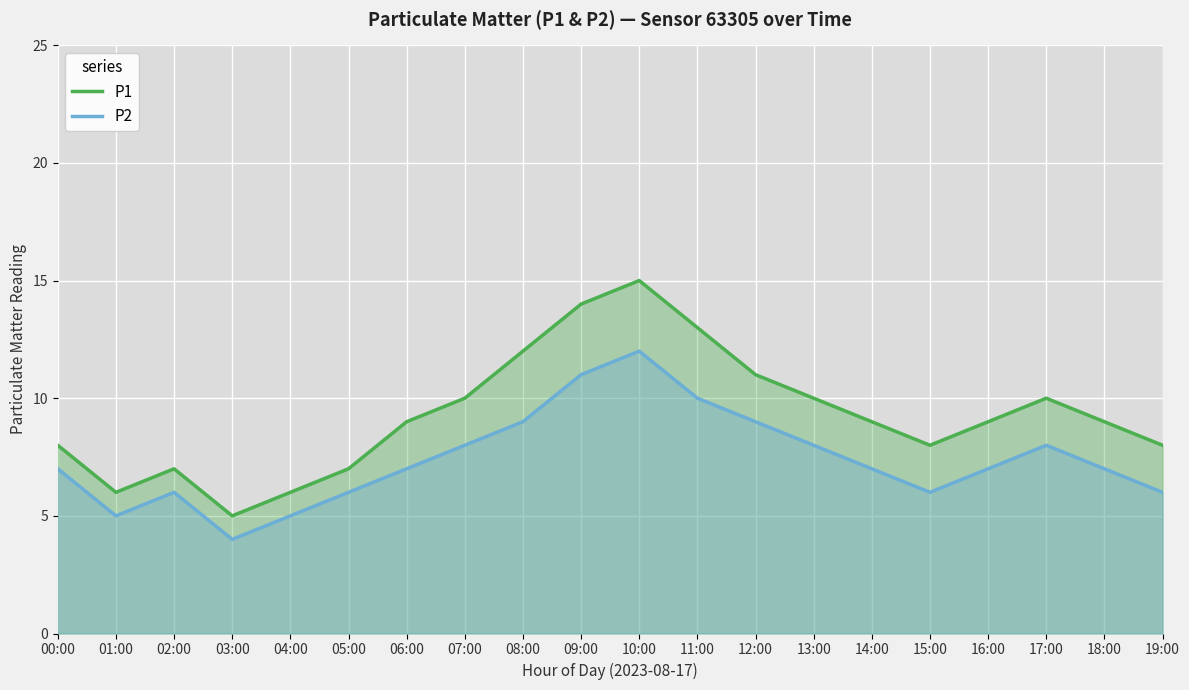

How many data points in P1 are above 9?

8